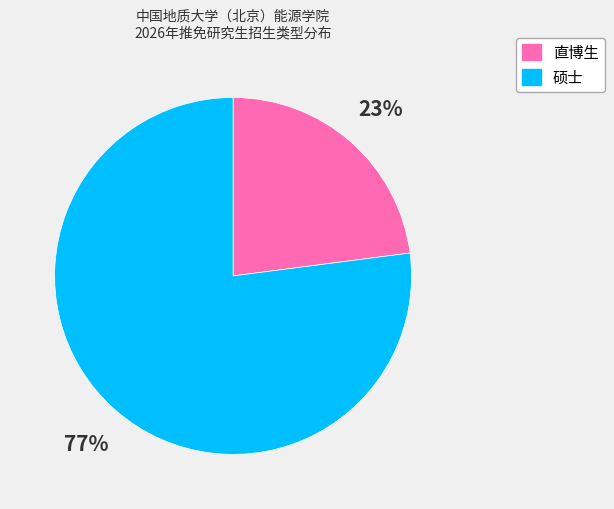

Approximately how many times larger is the value at 直博生 compared to 硕士?

0.3